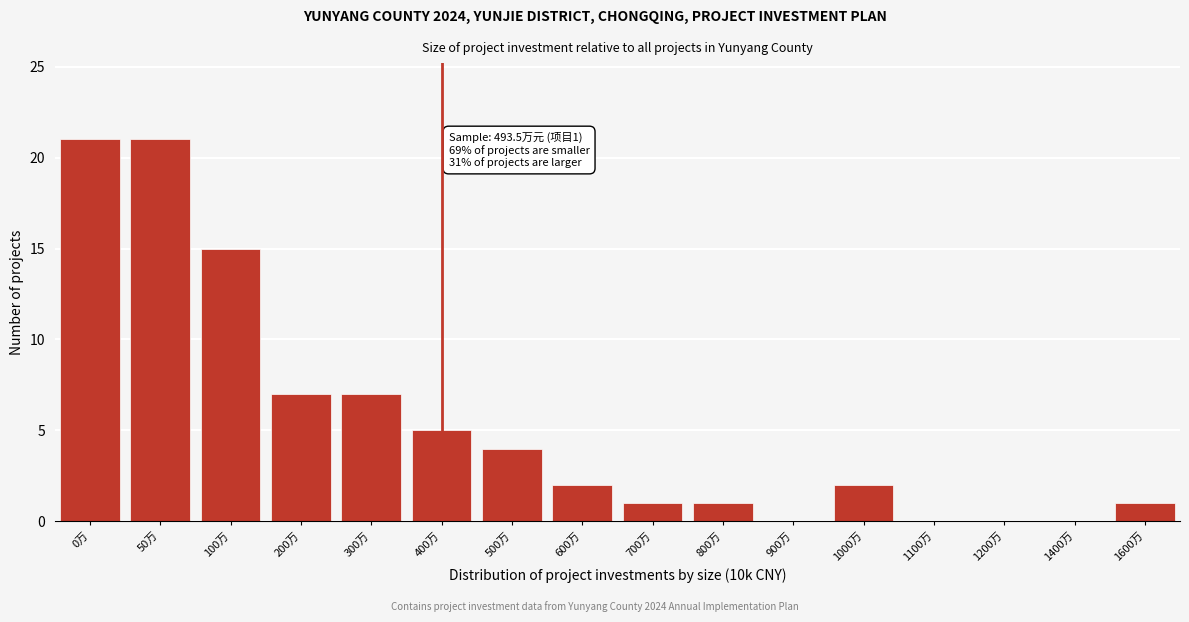

Reading left to right, extract all data points from this chart.

0万=21	50万=21	100万=15	200万=7	300万=7	400万=5	500万=4	600万=2	700万=1	800万=1	900万=0	1000万=2	1100万=0	1200万=0	1400万=0	1600万=1